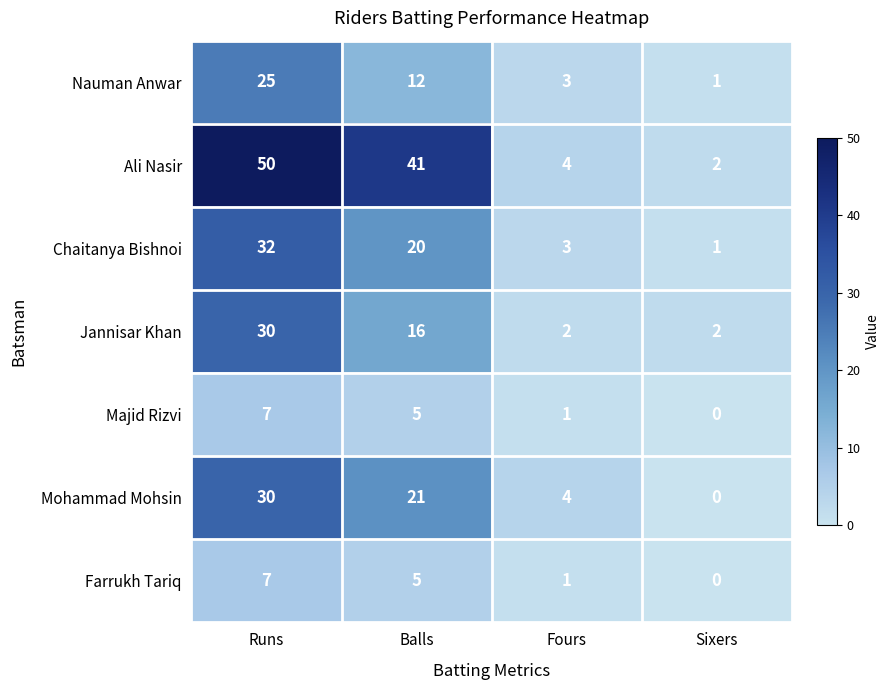

Where is Nauman Anwar nearest to the value 13?

Balls